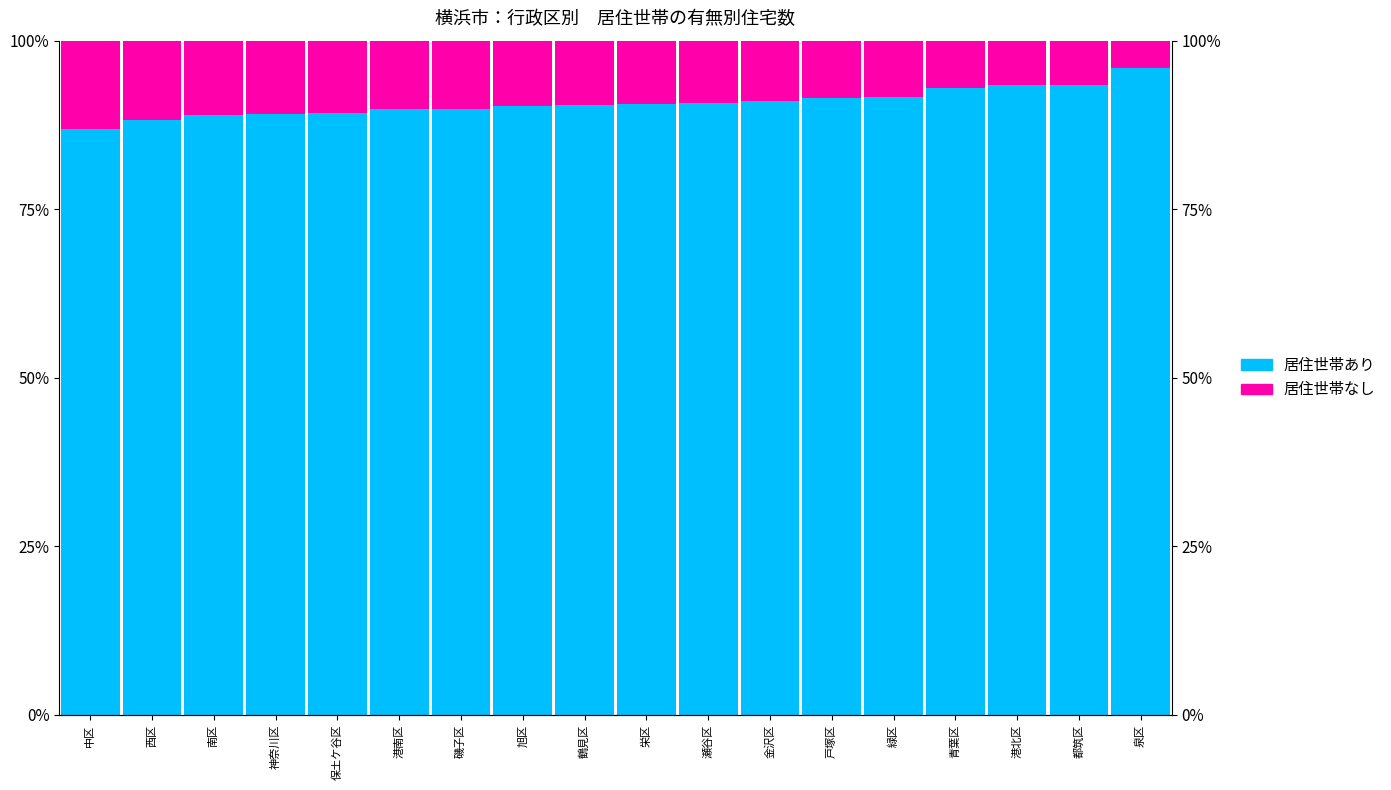

Which series has the largest range (max minus min)?

居住世帯あり